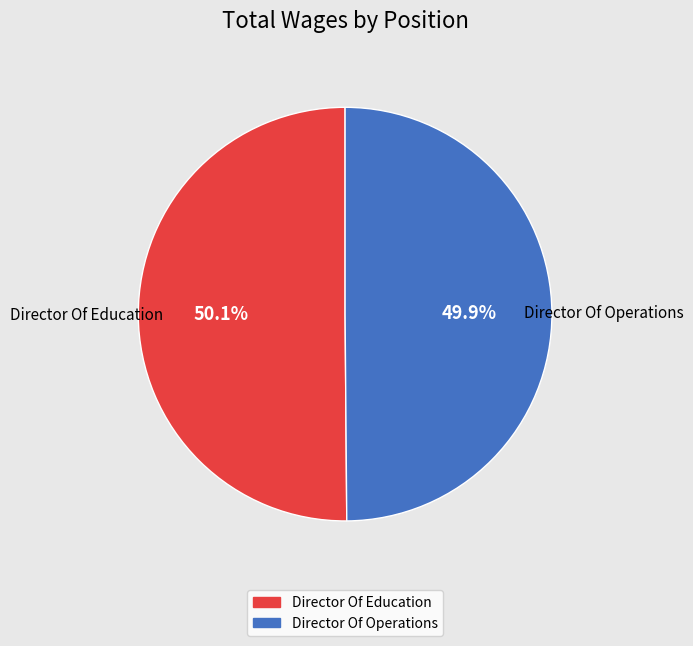

Combined, what portion of the pie is Director Of Education and Director Of Operations?

100.0%